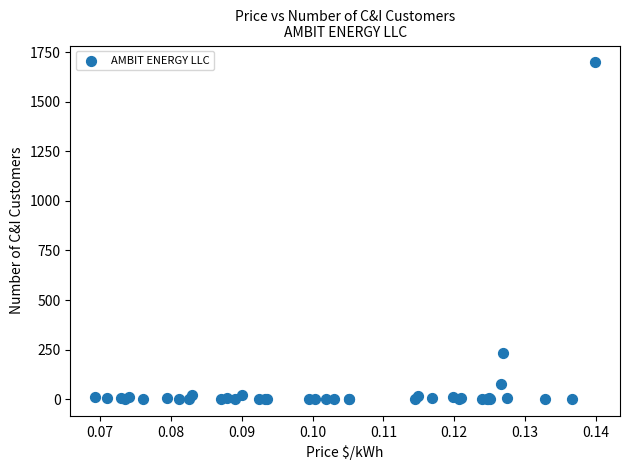

What Y value in the scatter plot is closest to 849?

232